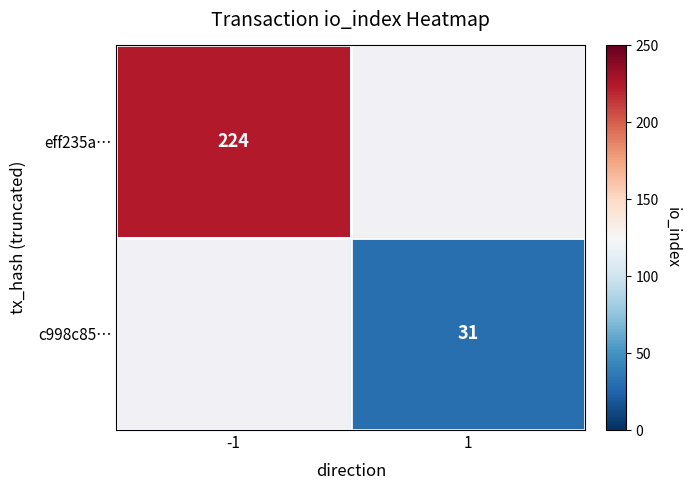

Between 1 and -1, which is larger?

-1